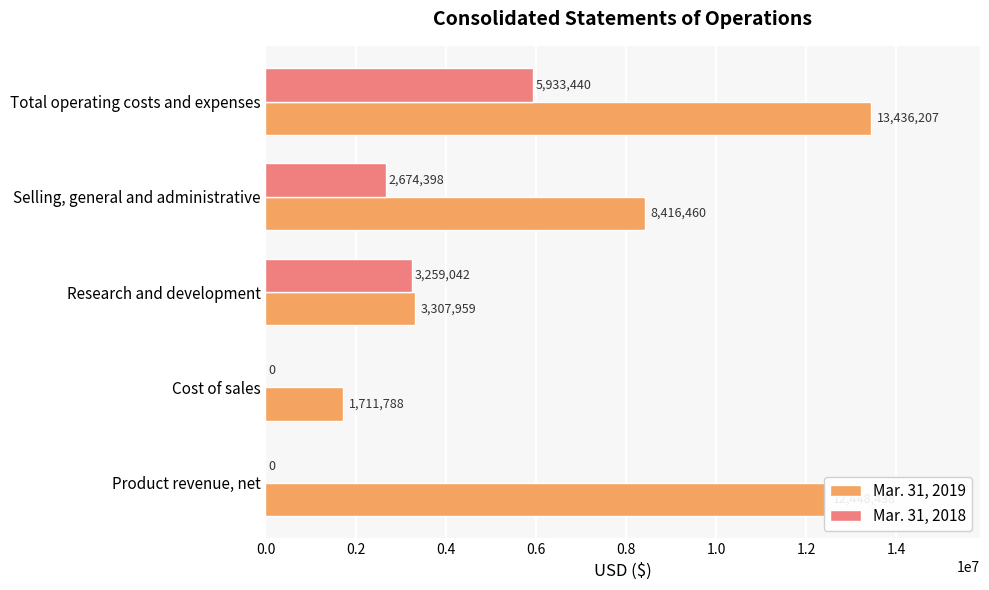

How many data points does each series have?

5